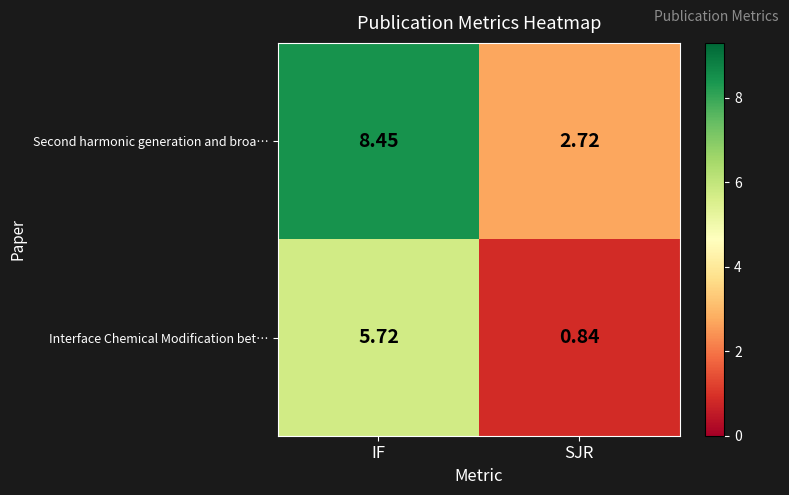

At which category is the sum across all series the highest?

IF